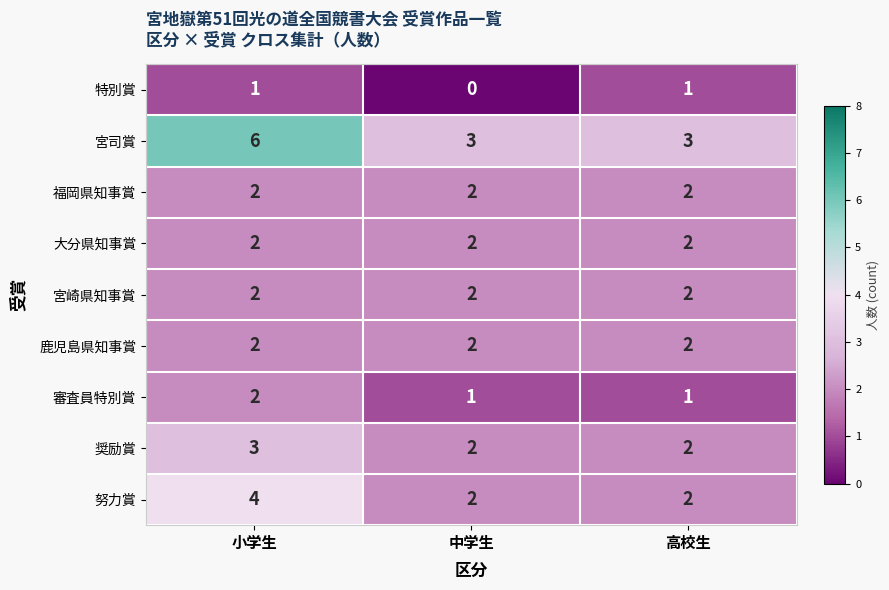

Reading left to right, list all the values displayed in this chart.

特別賞: 1	0	1
宮司賞: 6	3	3
福岡県知事賞: 2	2	2
大分県知事賞: 2	2	2
宮崎県知事賞: 2	2	2
鹿児島県知事賞: 2	2	2
審査員特別賞: 2	1	1
奨励賞: 3	2	2
努力賞: 4	2	2